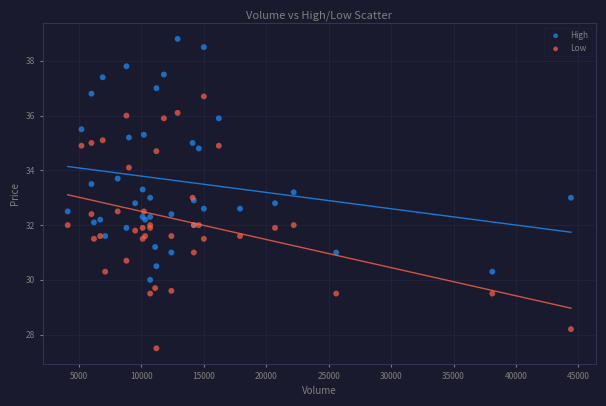

What are all the series names shown in the legend?

High, Low